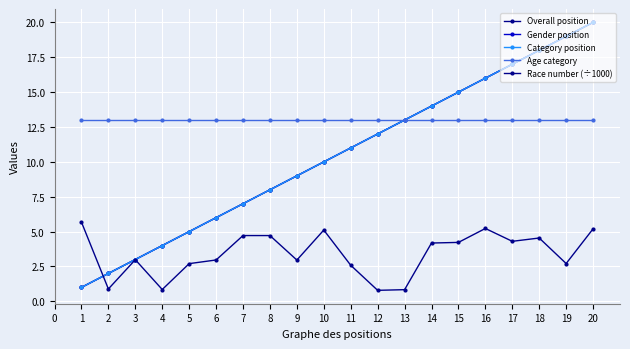

Does the chart have visible grid lines?

Yes